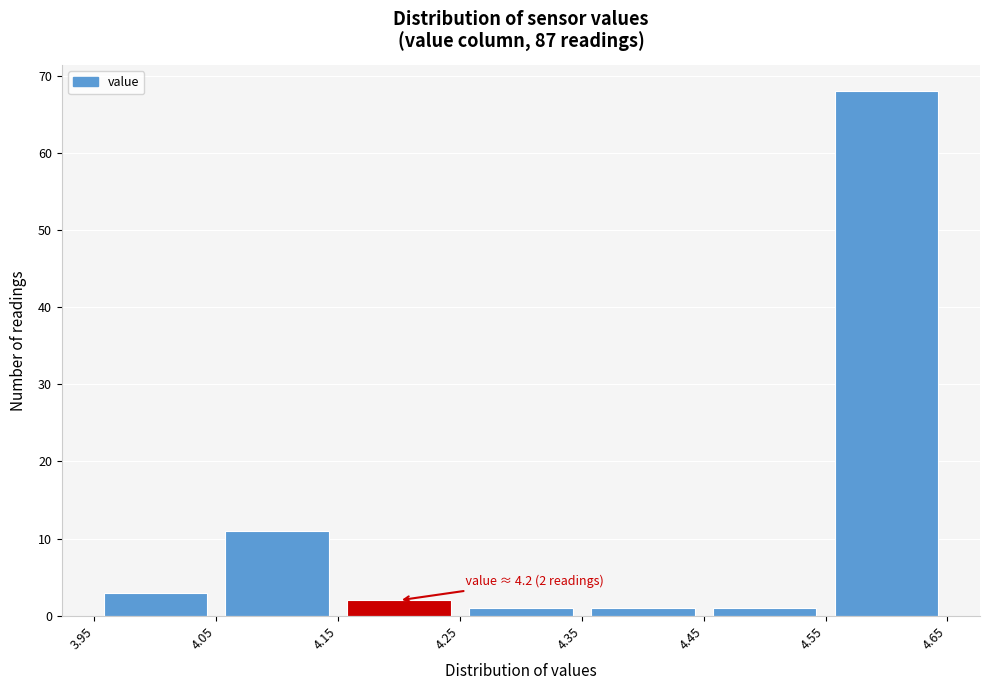

Which range on the x-axis has the tallest bar?

4.55 to 4.65